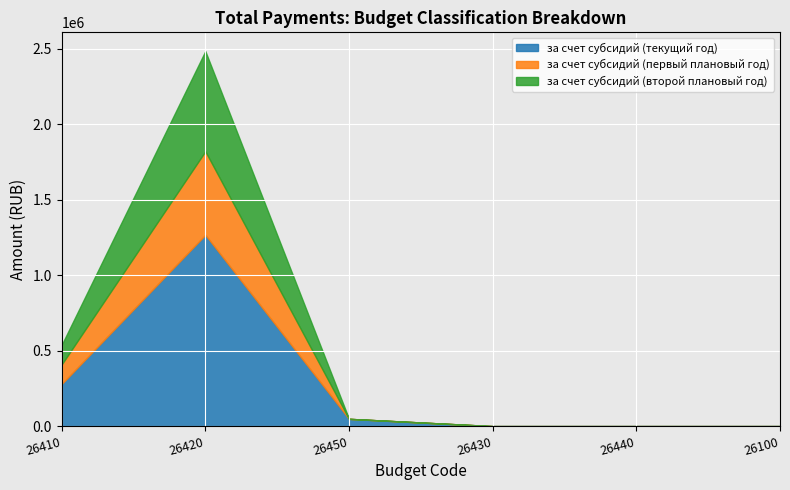

Where is the first local maximum for за счет субсидий (второй плановый год)?

26420